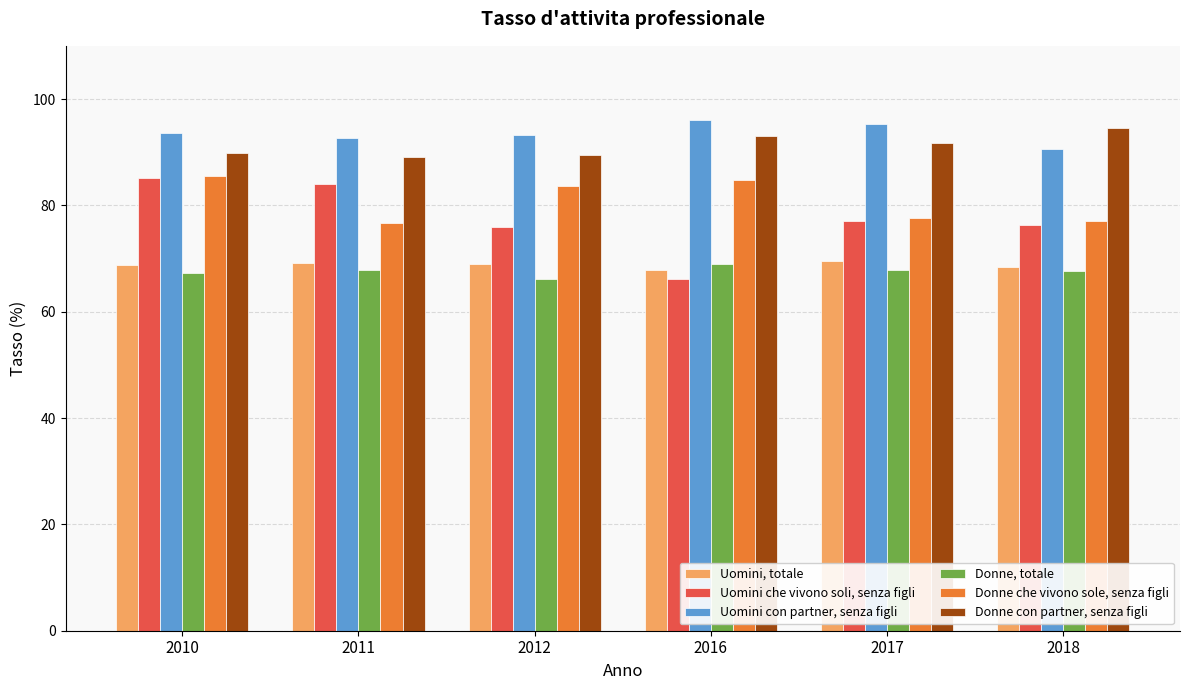

What is the lowest value of the Uomini con partner, senza figli series?

90.7